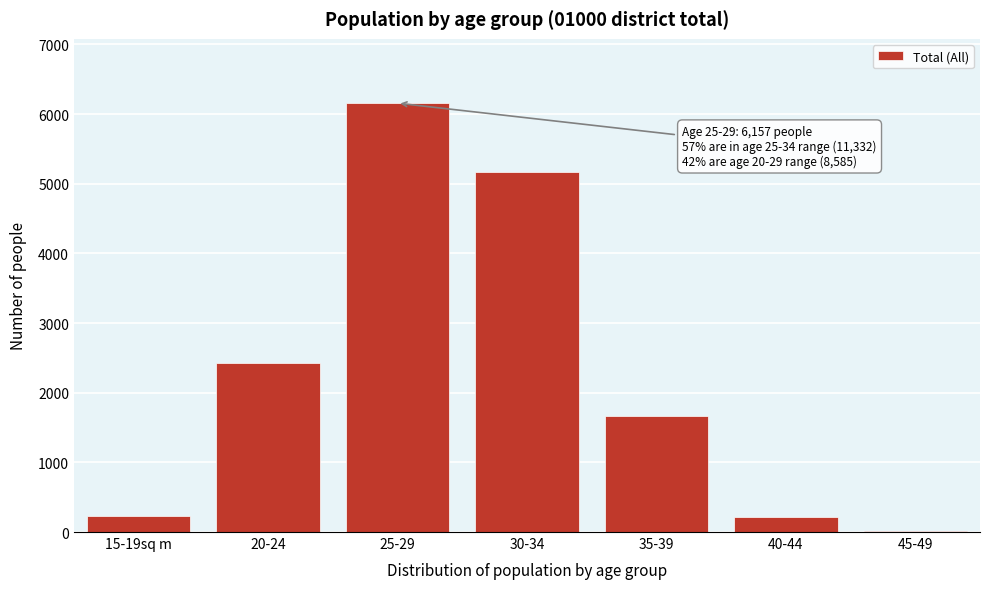

Between 35-39 and 40-44, which is larger?

35-39